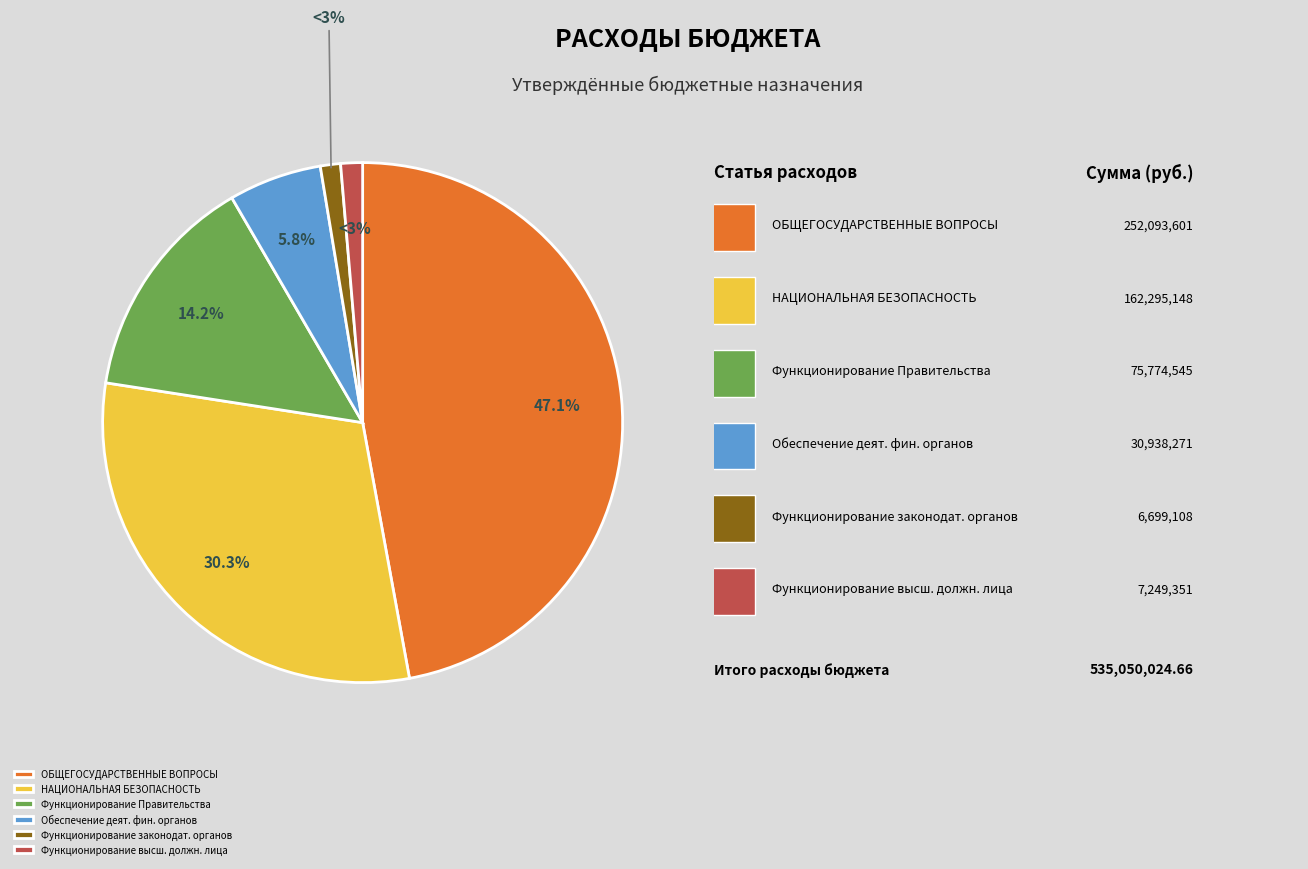

Count the number of slices in the pie.

6